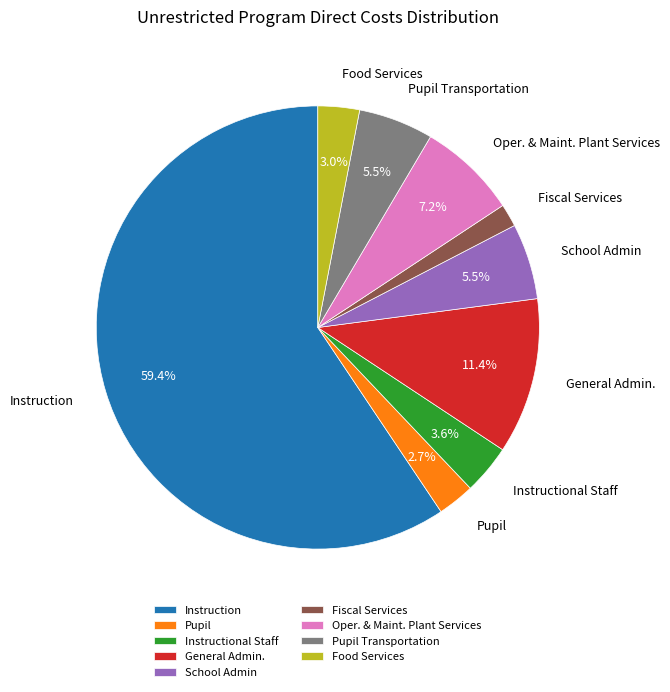

Which slice is the largest?

Instruction